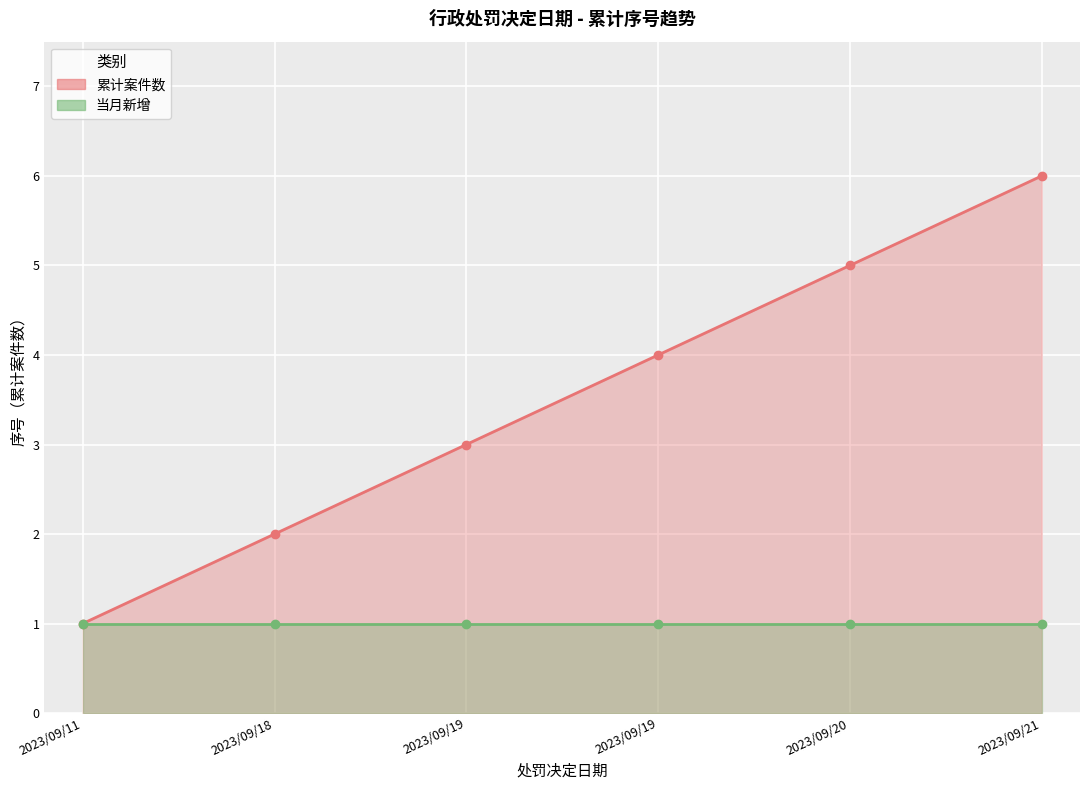

Reading left to right, what are all the values shown in this chart?

2023/09/11=1	2023/09/18=2	2023/09/19=3	2023/09/19=4	2023/09/20=5	2023/09/21=6